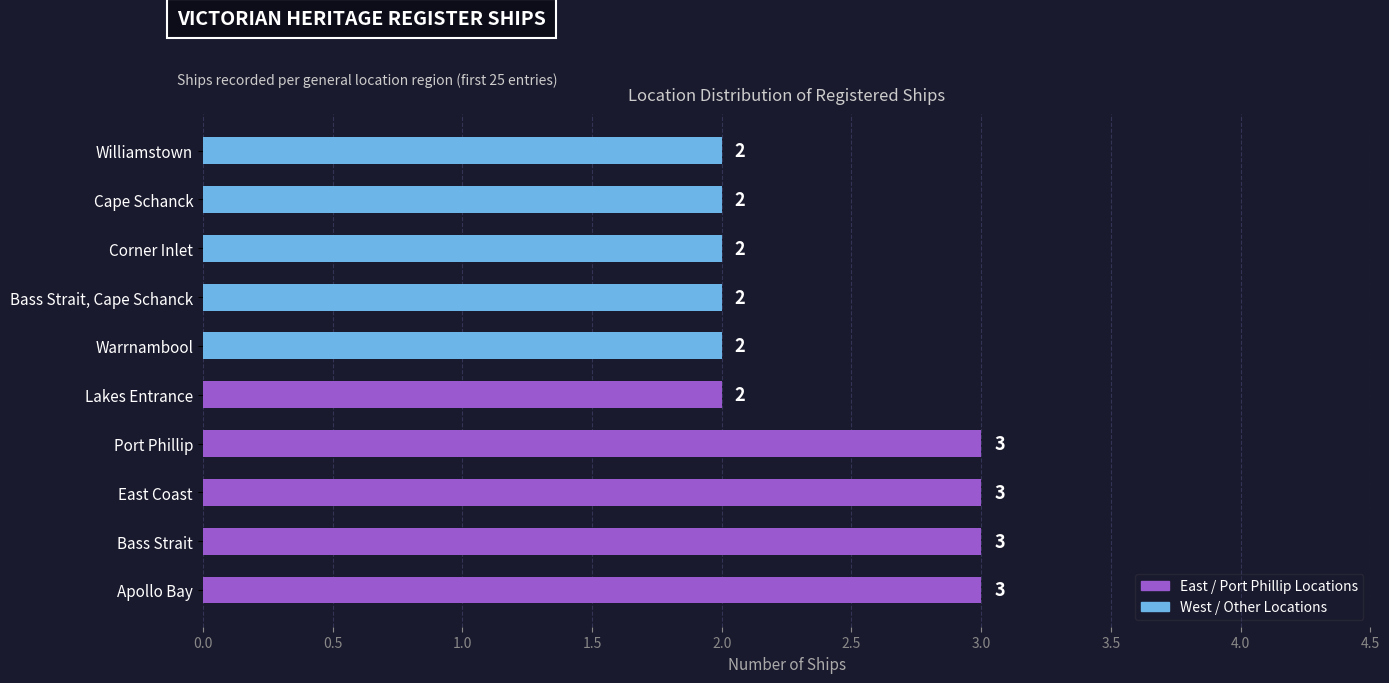

The chart shows a value of 3 at Corner Inlet. True or false?

False